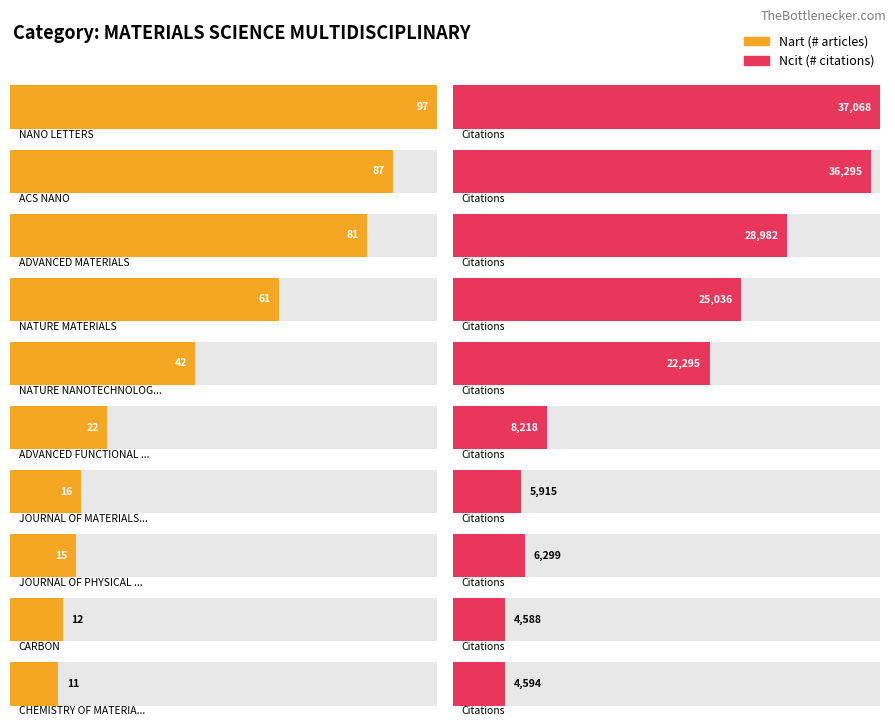

At which category is the sum across all series the highest?

NANO LETTERS